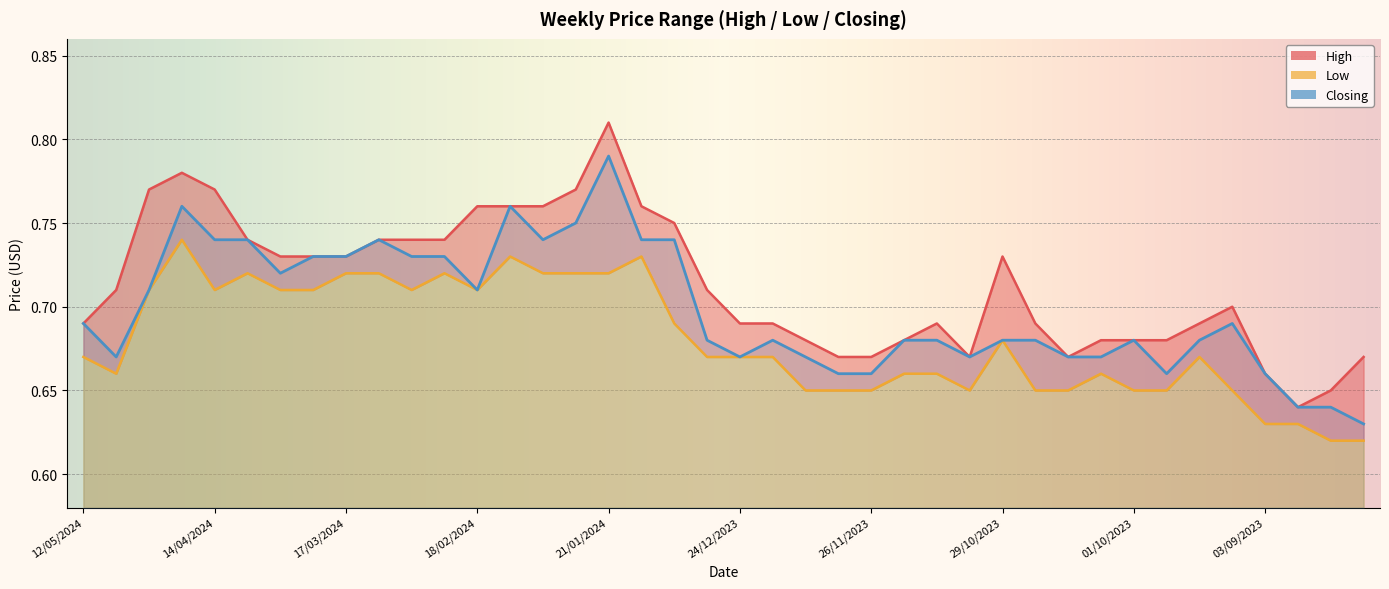

In Low, how many points are lower than both neighbors (excluding endpoints)?

5